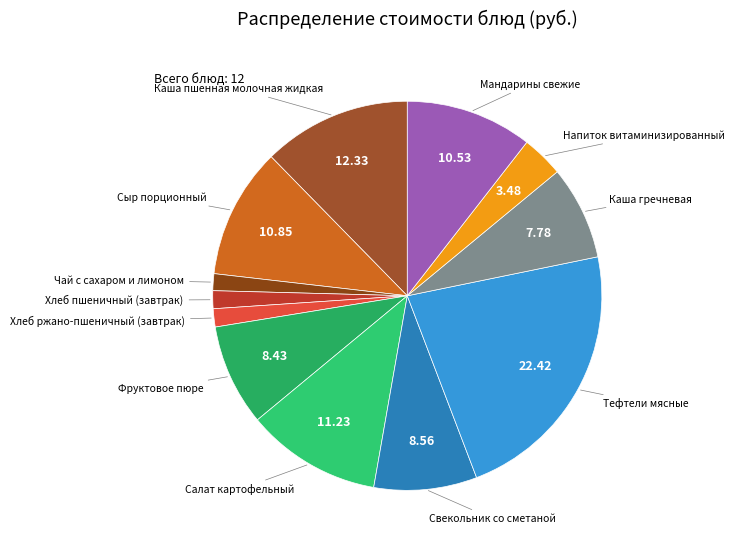

How many slices are in this pie chart?

12